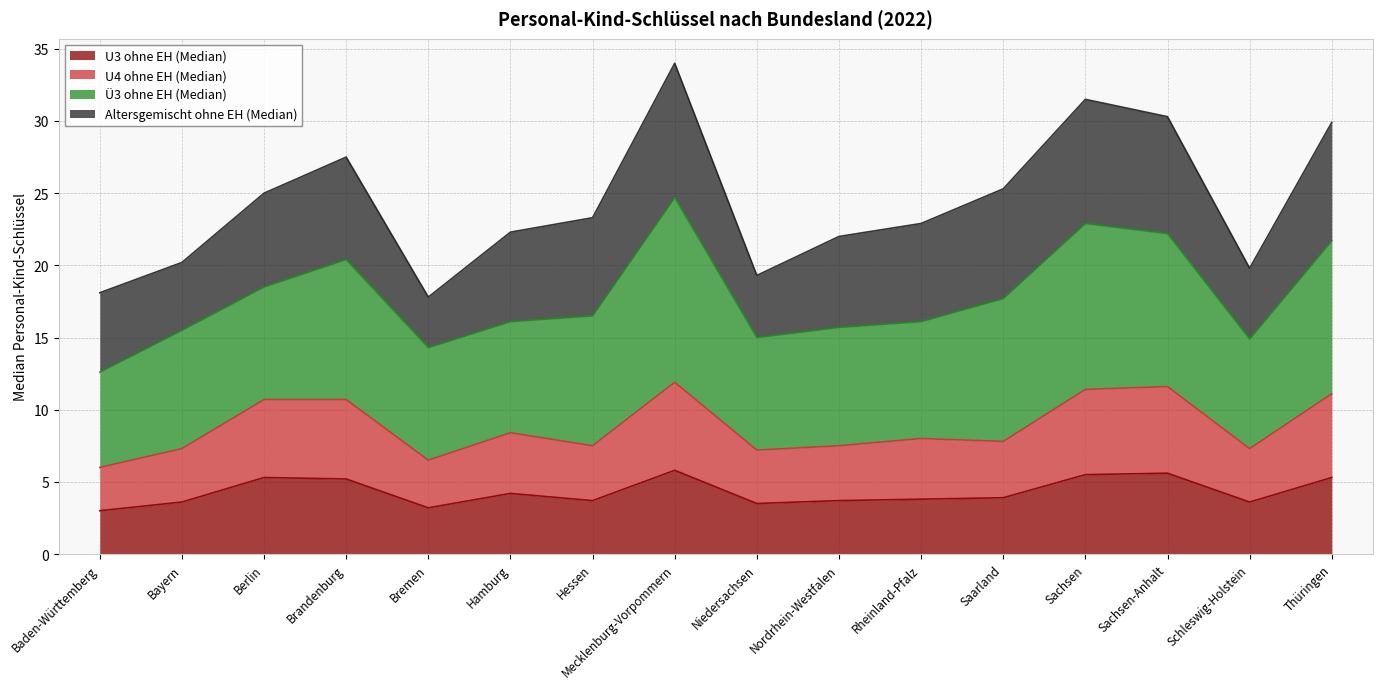

True or false: U3 ohne EH (Median) and U4 ohne EH (Median) cross at least once.

False